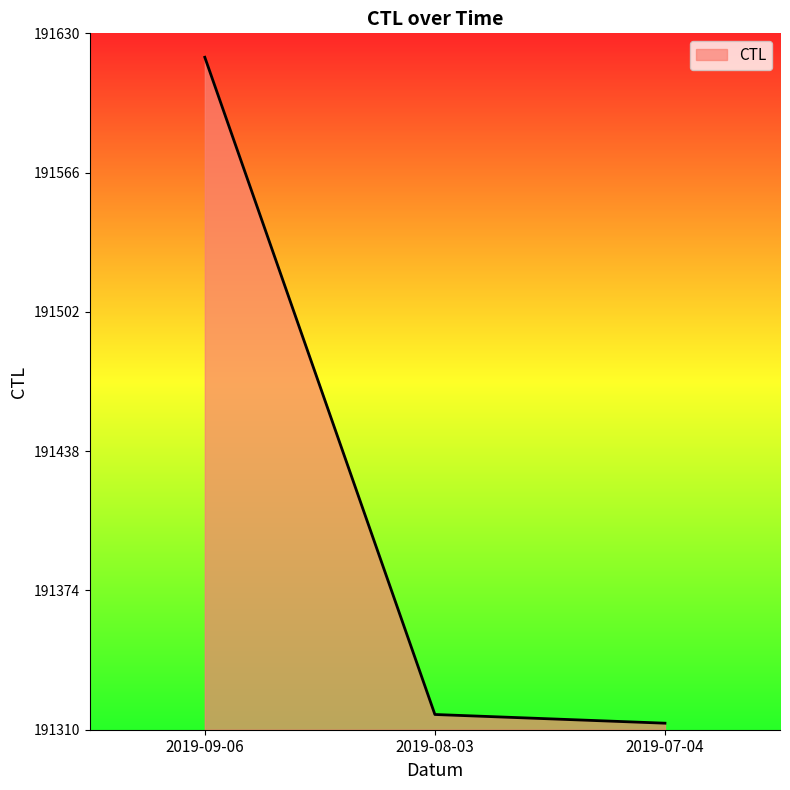

List the labels in order of value, smallest first.

2019-07-04, 2019-08-03, 2019-09-06